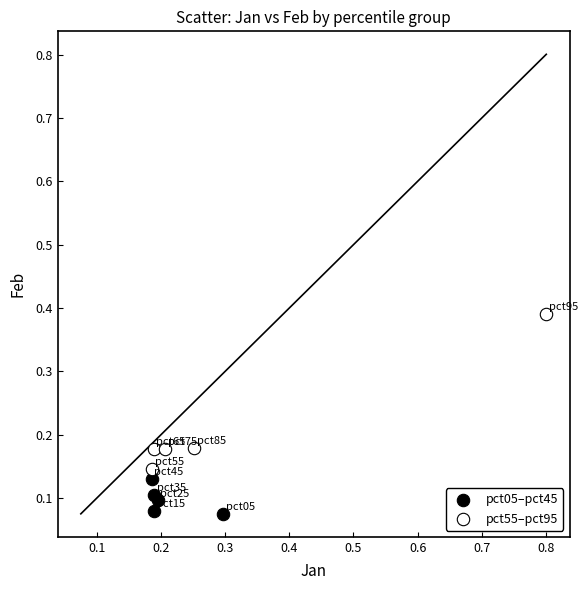

Which series has the widest spread of Y values?

pct55–pct95